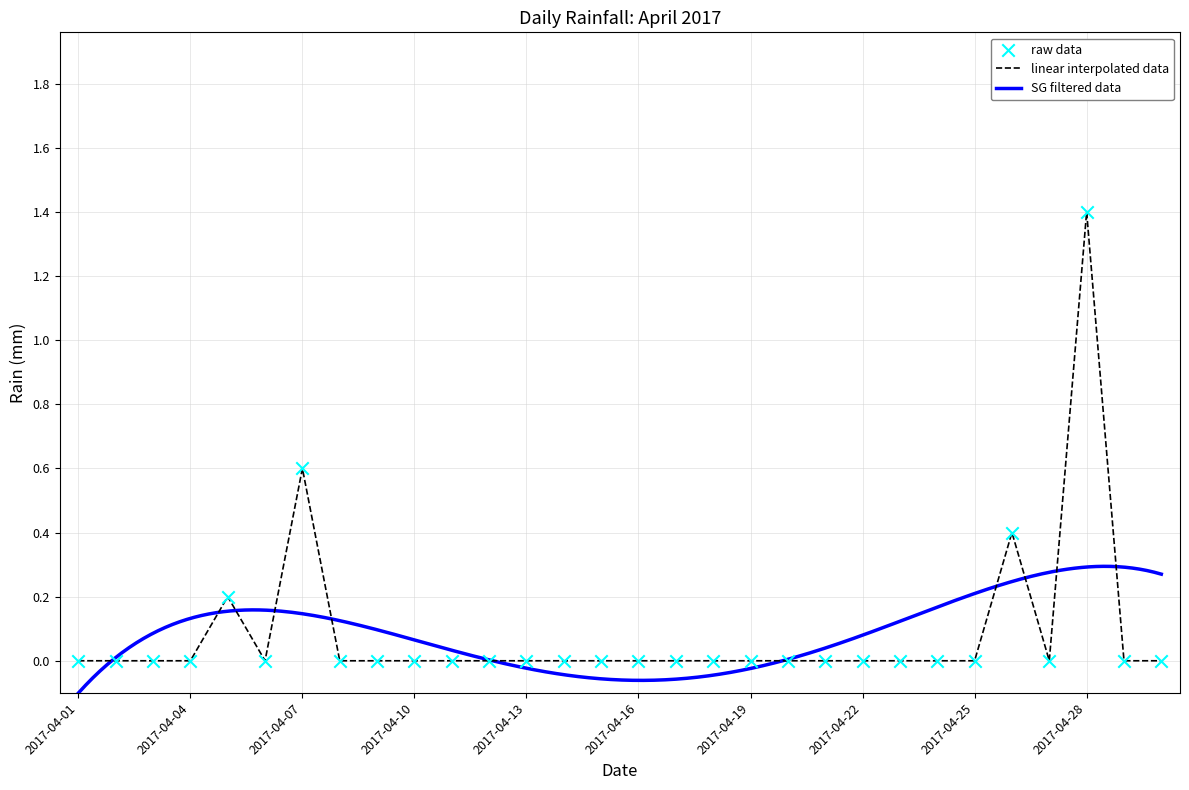

What is the change in value from 2017-04-07 to 2017-04-24?

-0.6